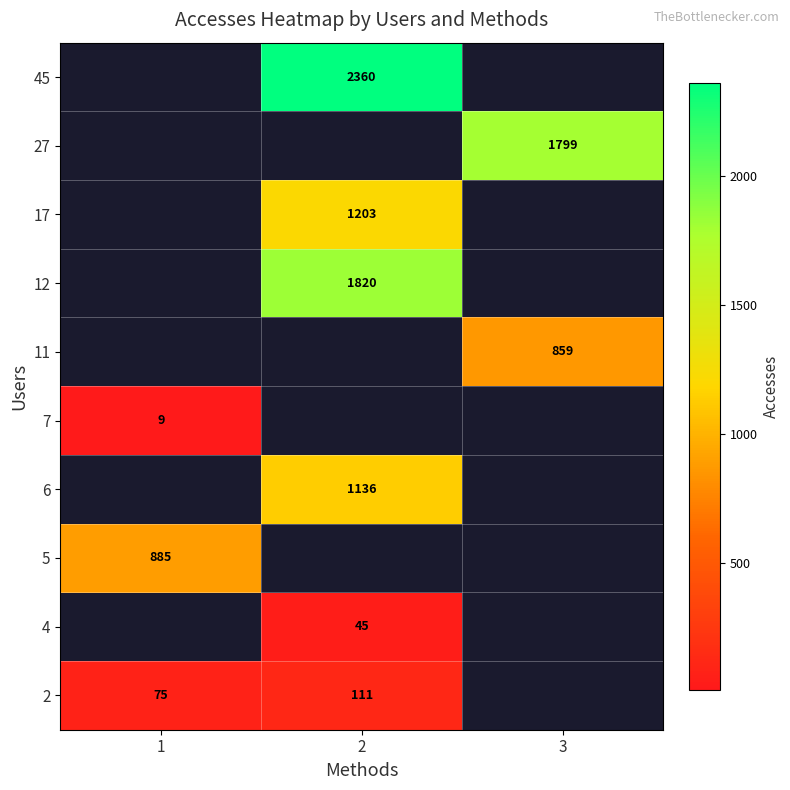

Is it true that 45 equals 2360 at 2?

True